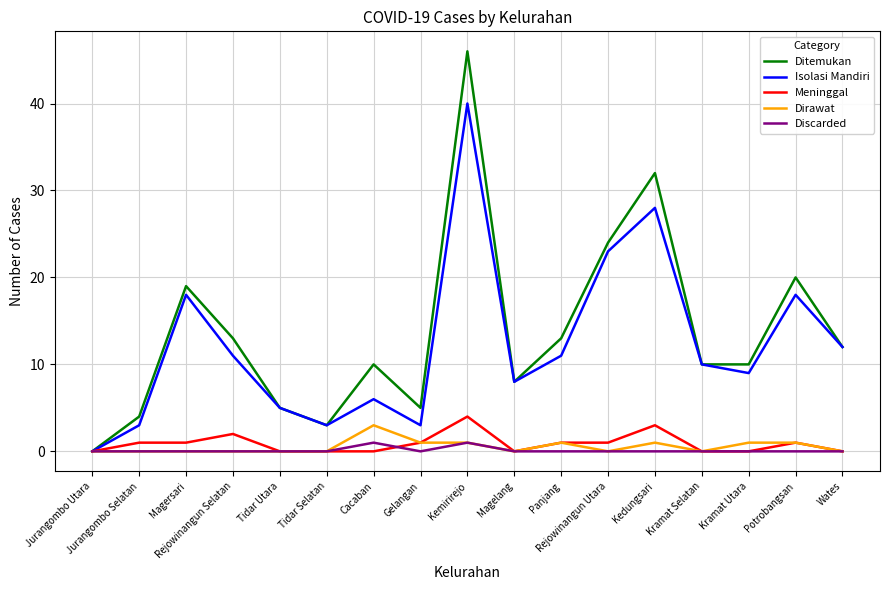

What is the sum of the Ditemukan values at Gelangan and Magelang?

13